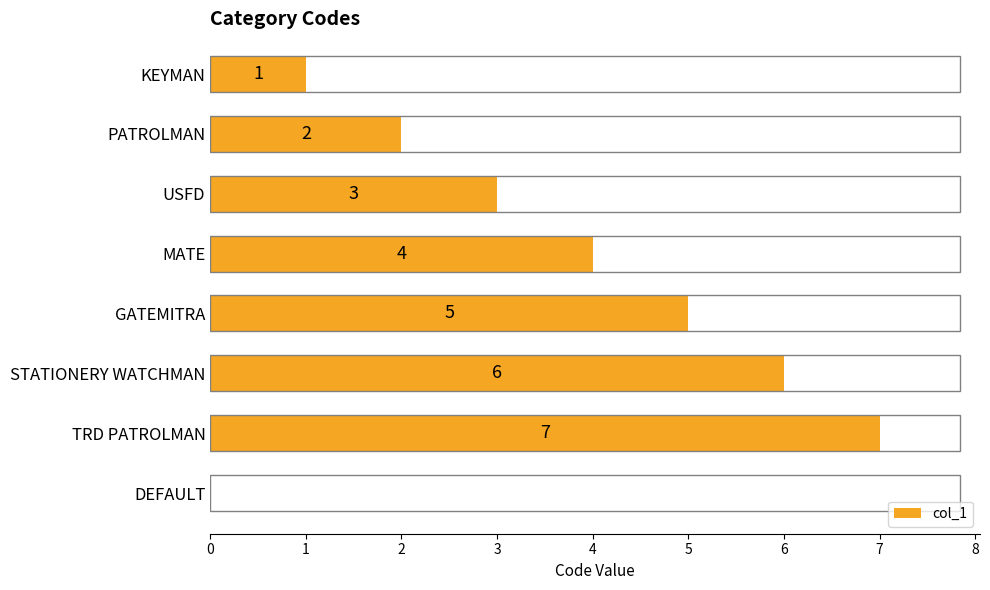

Approximately how many times larger is the value at USFD compared to STATIONERY WATCHMAN?

0.5